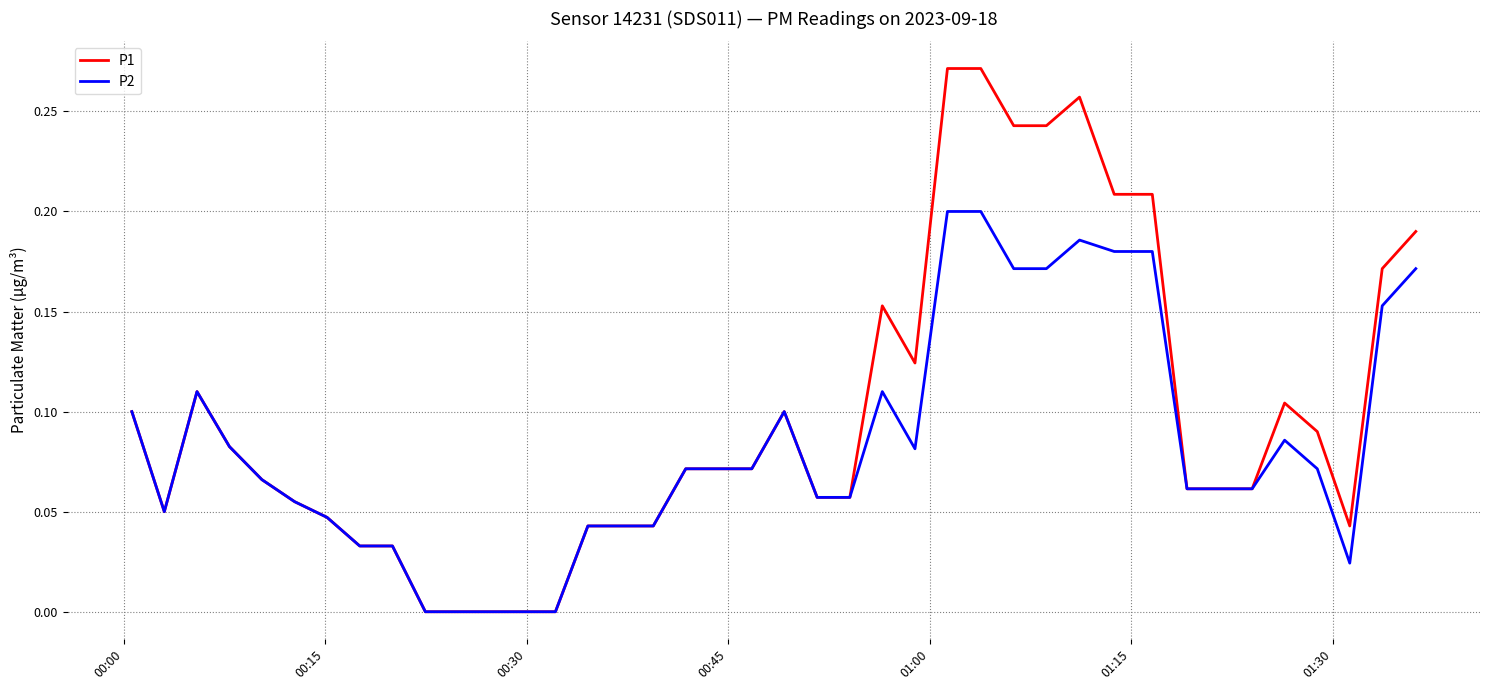

Which series has the widest spread of values?

P1